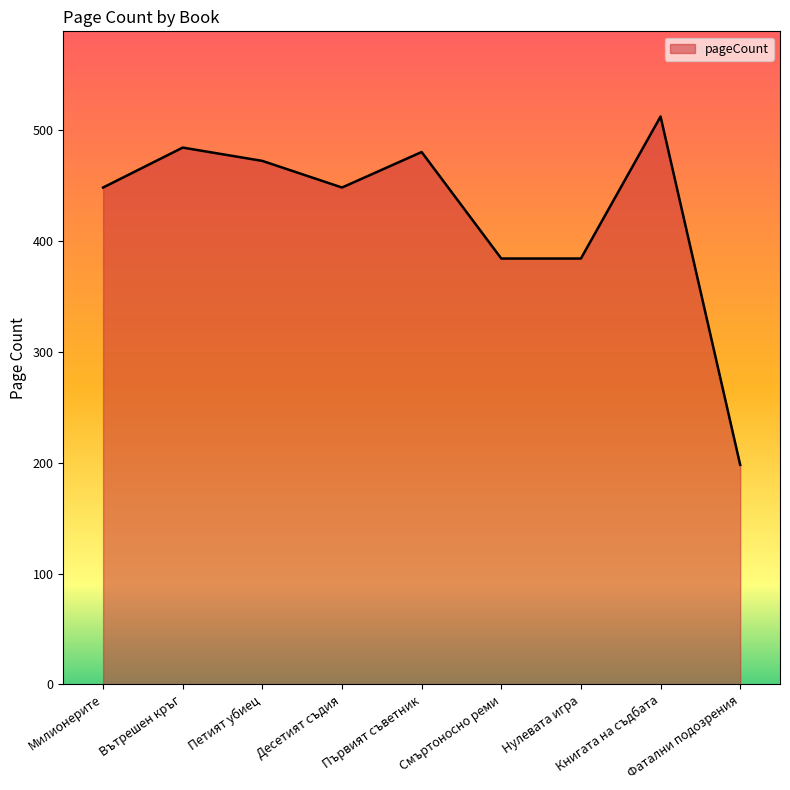

What is the sum of the values at Десетият съдия and Нулевата игра?

832